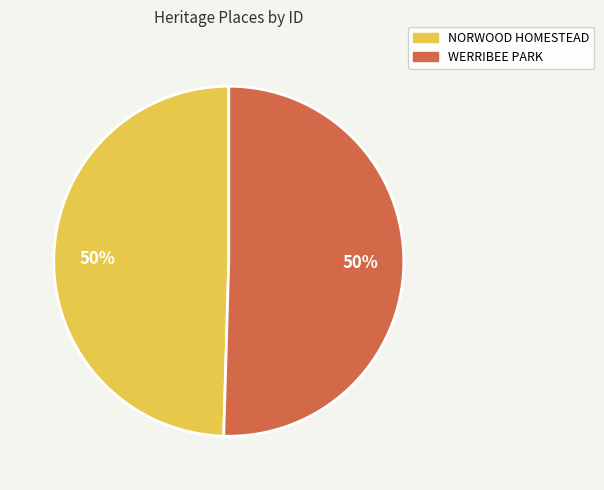

The NORWOOD HOMESTEAD slice represents 58% of the pie. True or false?

False